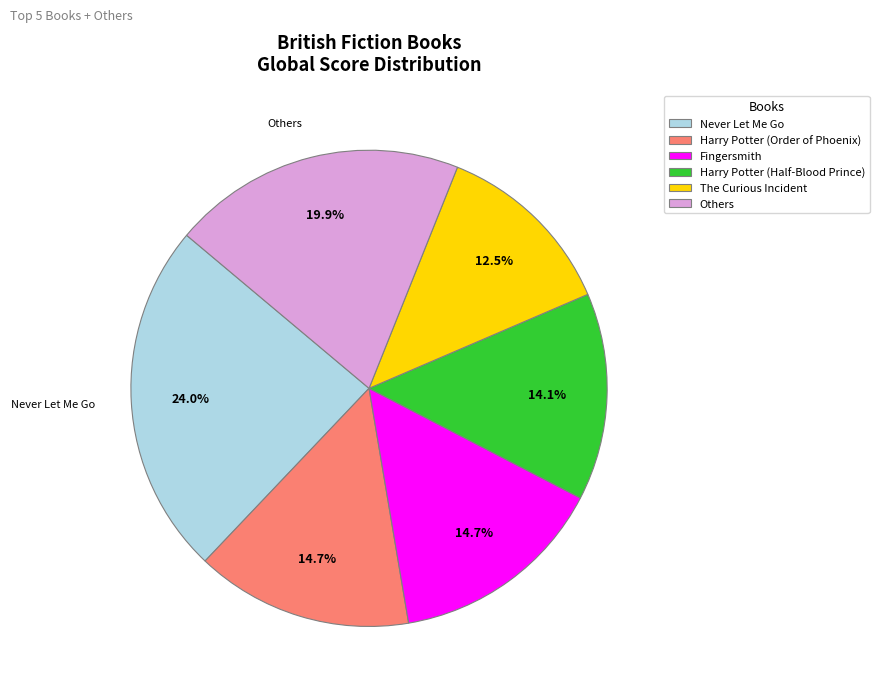

Which slice is the largest?

Never Let Me Go